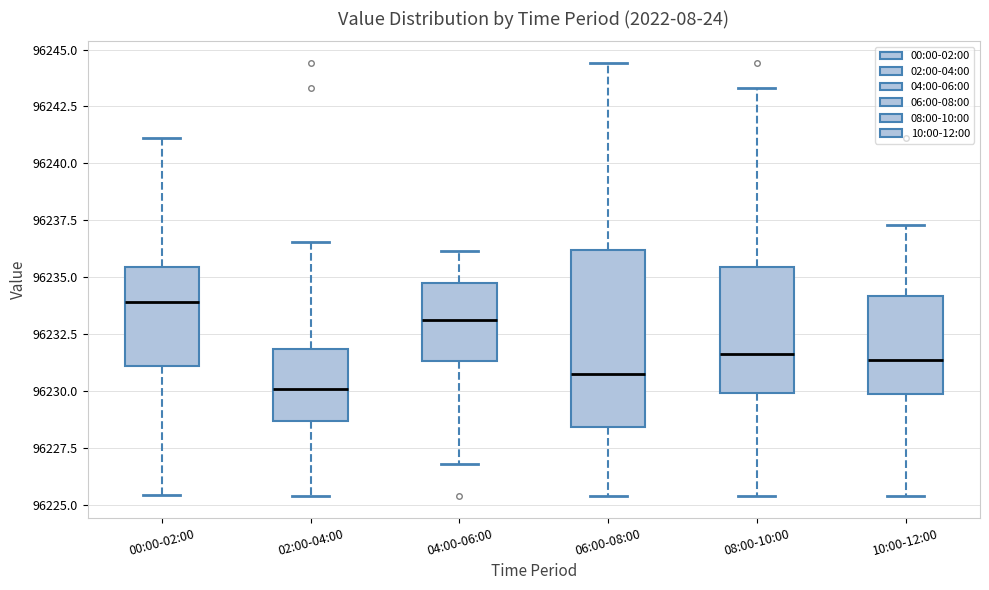

Reading left to right, transcribe this box plot: for each box, give where its median line is, the range the box spans, and where its two whiskers end, as read against the y-axis. The values are not printed on the chart, so give them approximately, as read against the axis.

00:00-02:00: median 96234.0, box 96231.0 to 96235.5, whiskers 96225.5 to 96241.0
02:00-04:00: median 96230.0, box 96228.5 to 96232.0, whiskers 96225.5 to 96236.5
04:00-06:00: median 96233.0, box 96231.5 to 96235.0, whiskers 96227.0 to 96236.0
06:00-08:00: median 96231.0, box 96228.5 to 96236.0, whiskers 96225.5 to 96244.5
08:00-10:00: median 96231.5, box 96230.0 to 96235.5, whiskers 96225.5 to 96243.5
10:00-12:00: median 96231.5, box 96230.0 to 96234.0, whiskers 96225.5 to 96237.5